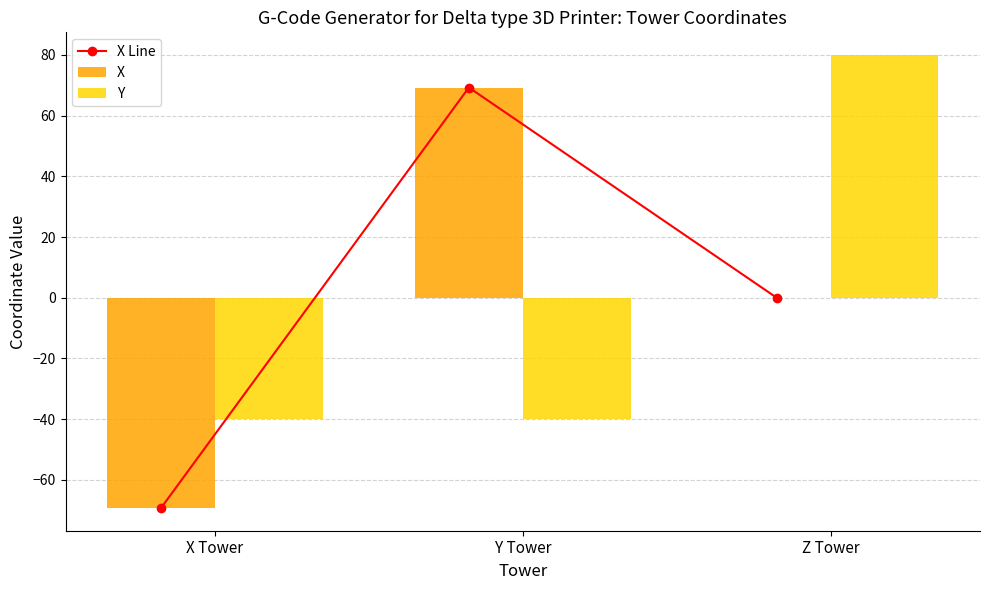

Which series changed the most between Y Tower and Z Tower?

Y